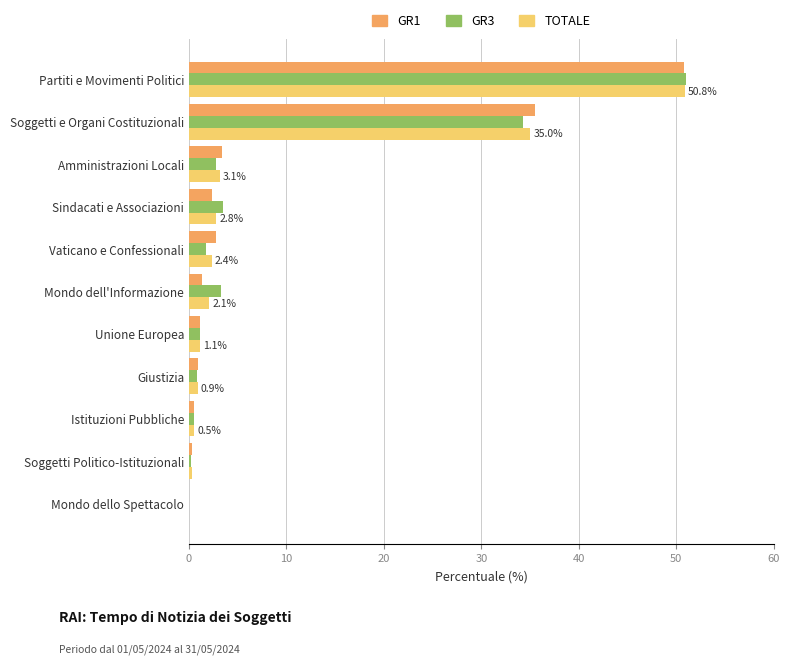

The GR1 series shows 49.7 at Soggetti e Organi Costituzionali. True or false?

False